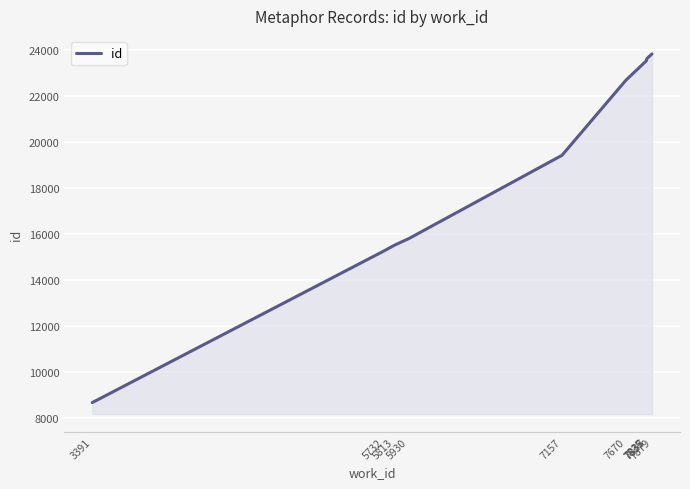

True or false: the data has more than 2 interior local peaks.

False